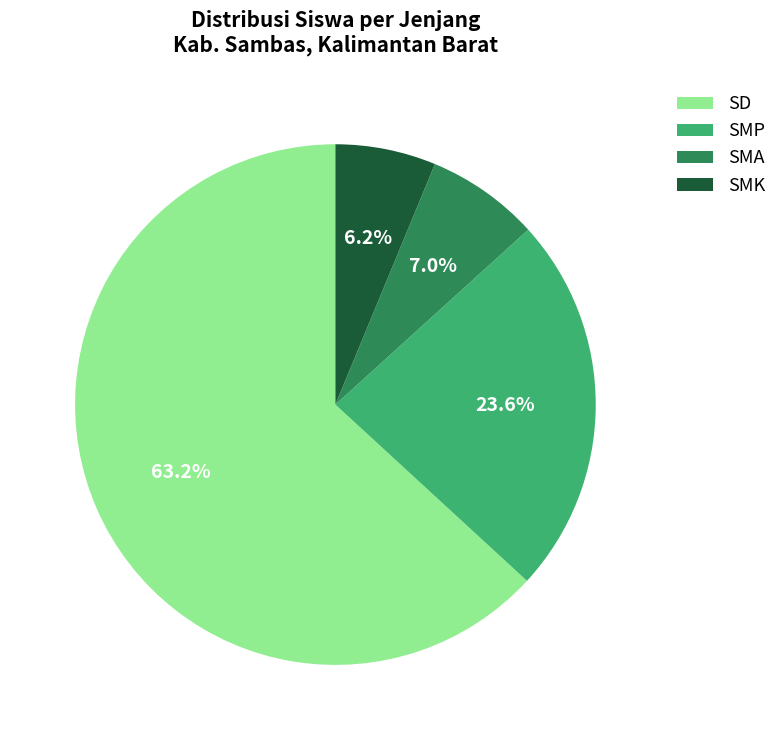

How many slices are in this pie chart?

4